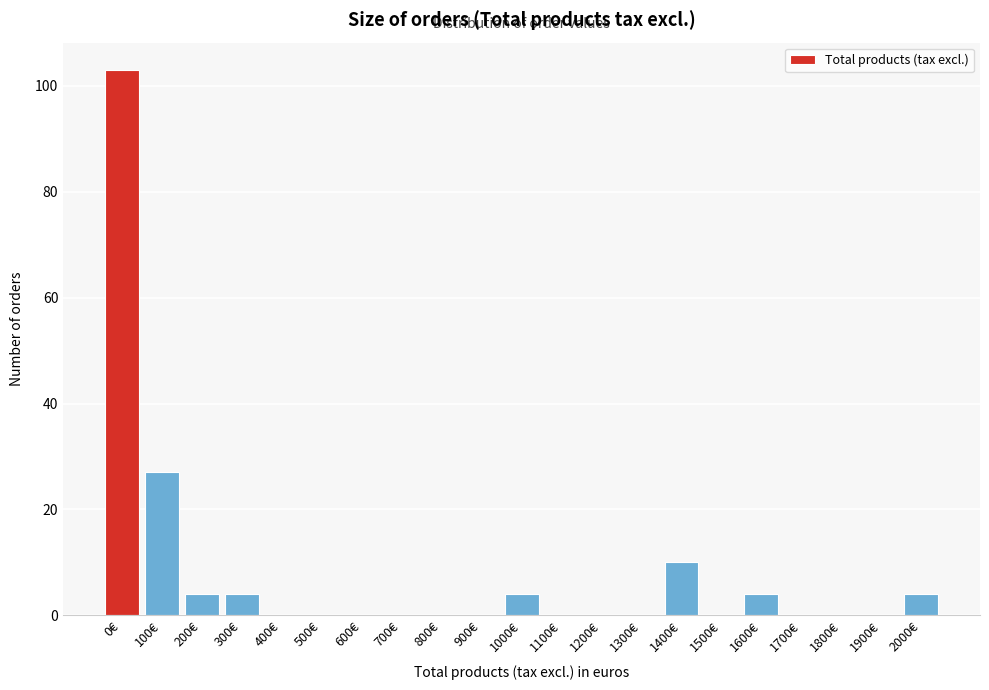

Reading left to right, list all the values displayed in this chart.

0€=103	100€=27	200€=4	300€=4	400€=0	500€=0	600€=0	700€=0	800€=0	900€=0	1000€=4	1100€=0	1200€=0	1300€=0	1400€=10	1500€=0	1600€=4	1700€=0	1800€=0	1900€=0	2000€=4